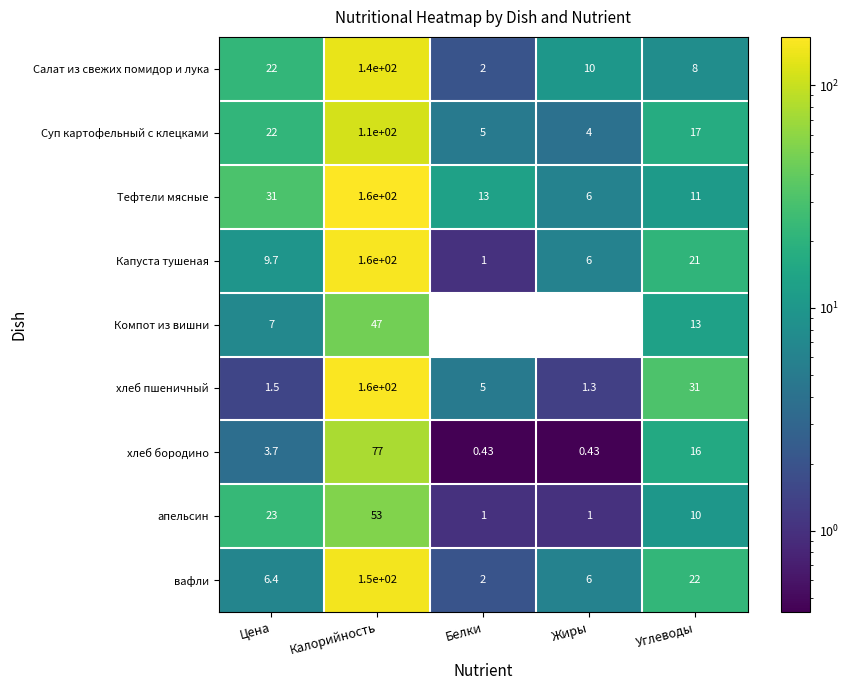

At which category is the sum across all series the highest?

Калорийность